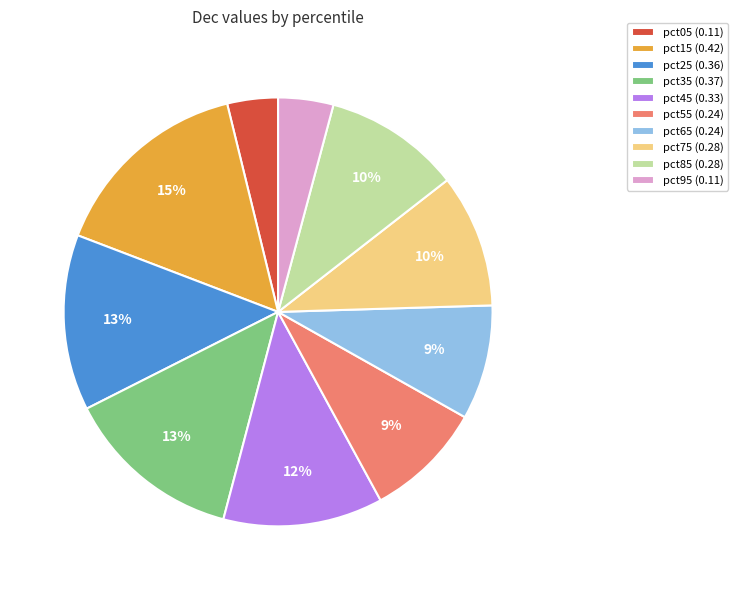

To the nearest percent, what is the average slice percentage?

10%